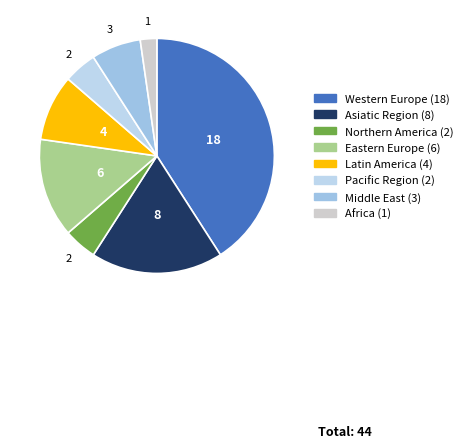

Between Pacific Region and Africa, which is larger?

Pacific Region